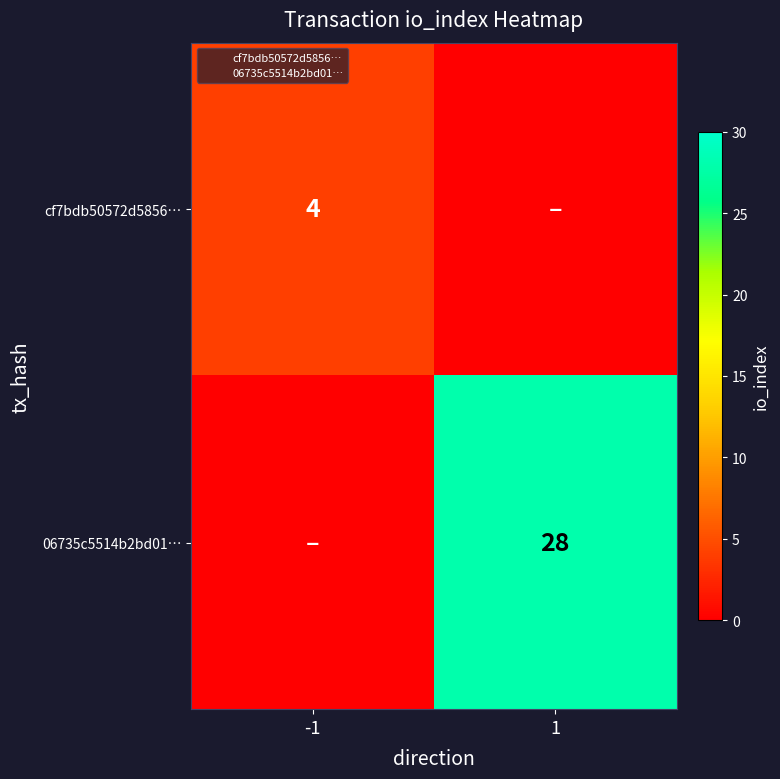

True or false: 06735c5514b2bd01… has a value of 28 at 1.

True